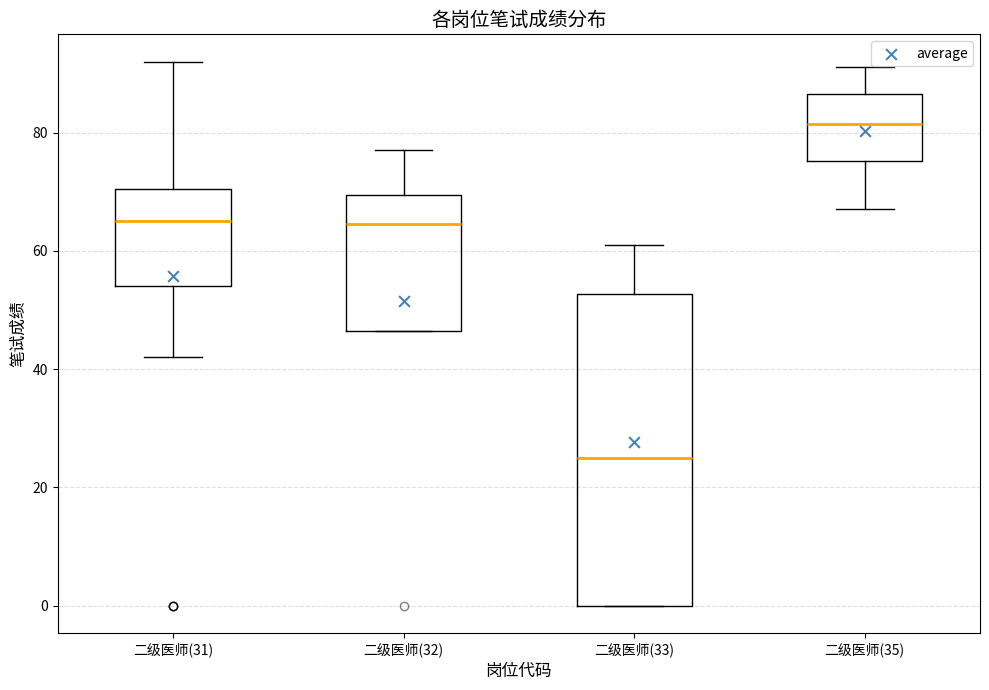

Reading left to right, transcribe this box plot: for each box, give where its median line is, the range the box spans, and where its two whiskers end, as read against the y-axis. The values are not printed on the chart, so give them approximately, as read against the axis.

二级医师(31): median 66, box 54 to 70, whiskers 42 to 92
二级医师(32): median 64, box 46 to 70, whiskers 46 to 78
二级医师(33): median 26, box 0 to 52, whiskers 0 to 62
二级医师(35): median 82, box 76 to 86, whiskers 68 to 92